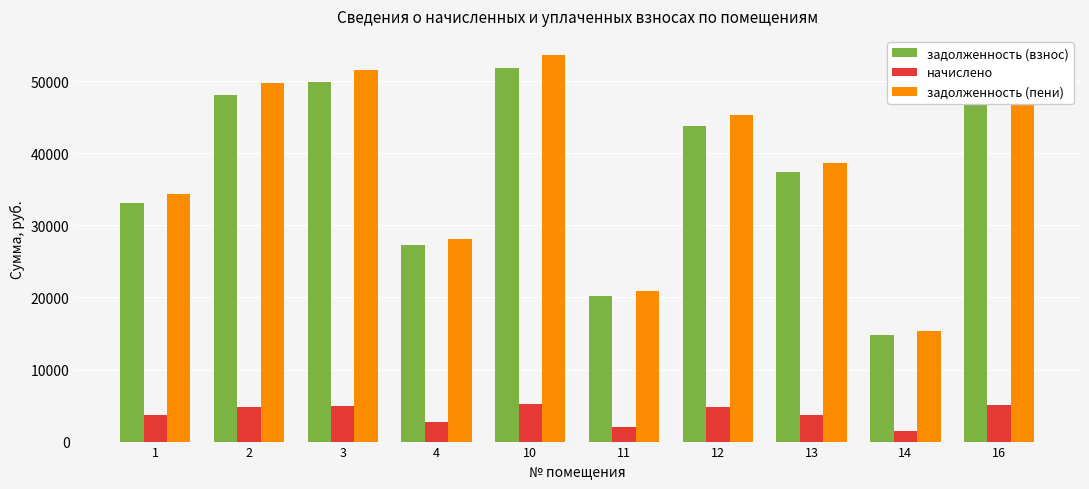

What are all the series names shown in the legend?

задолженность (взнос), начислено, задолженность (пени)